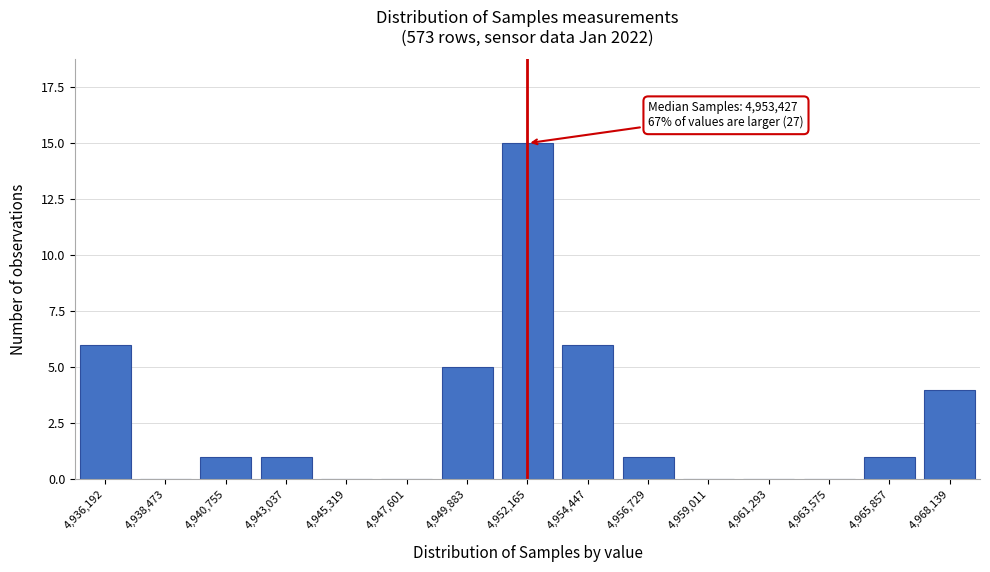

Reading left to right, extract all data points from this chart.

4,936,192=6	4,938,473=0	4,940,755=1	4,943,037=1	4,945,319=0	4,947,601=0	4,949,883=5	4,952,165=15	4,954,447=6	4,956,729=1	4,959,011=0	4,961,293=0	4,963,575=0	4,965,857=1	4,968,139=4